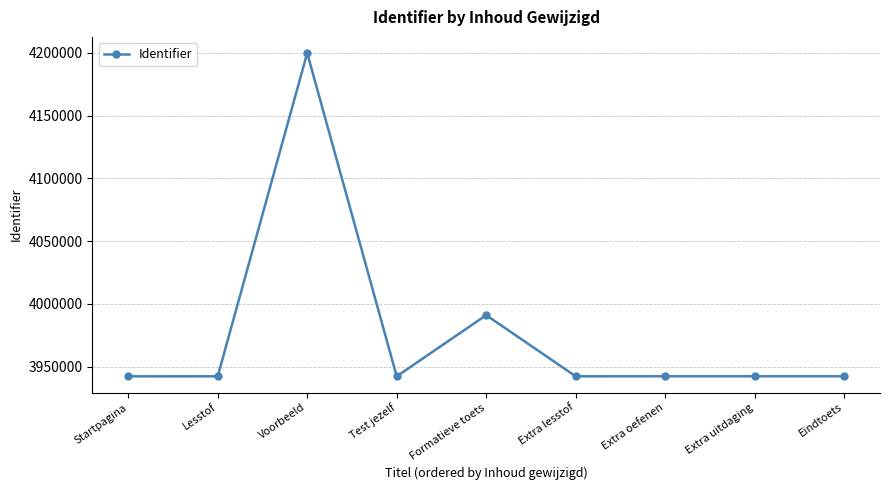

True or false: there are more than 0 points higher than both neighbors.

True